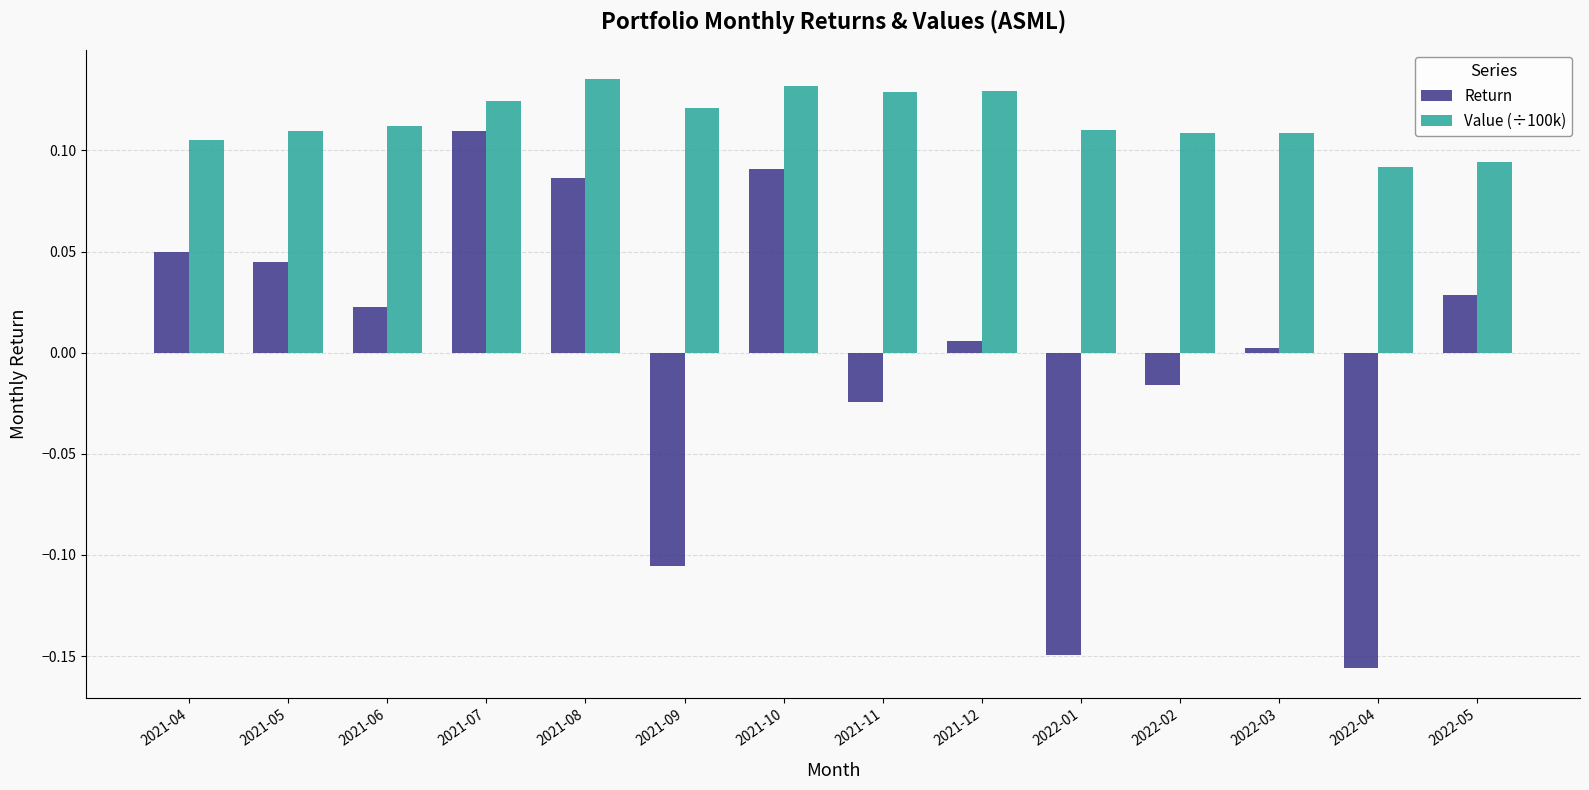

At how many categories does at least one series exceed 0?

14